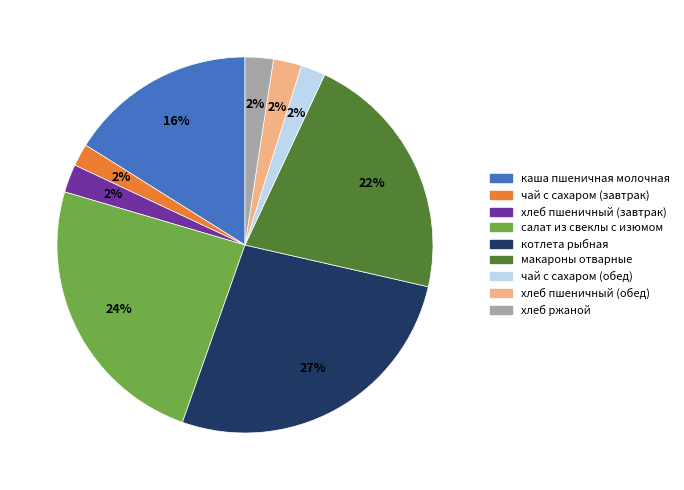

To the nearest percent, what is the average slice percentage?

11%